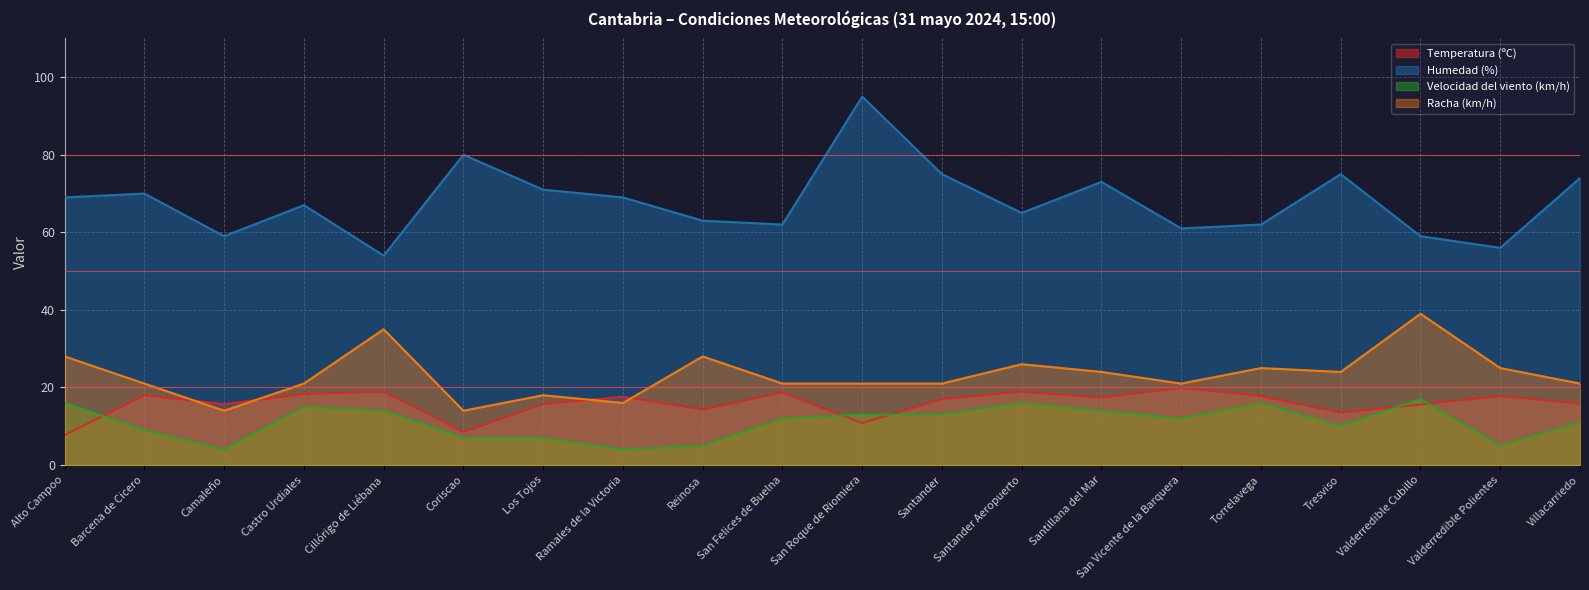

Between Camaleño and Barcena de Cicero, which is larger?

Barcena de Cicero